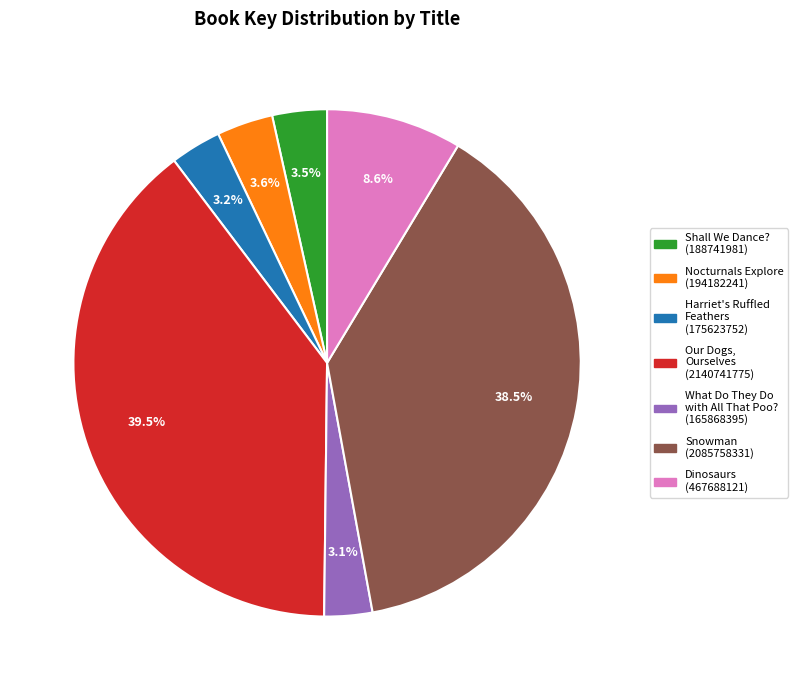

Is there a majority slice in this chart?

No